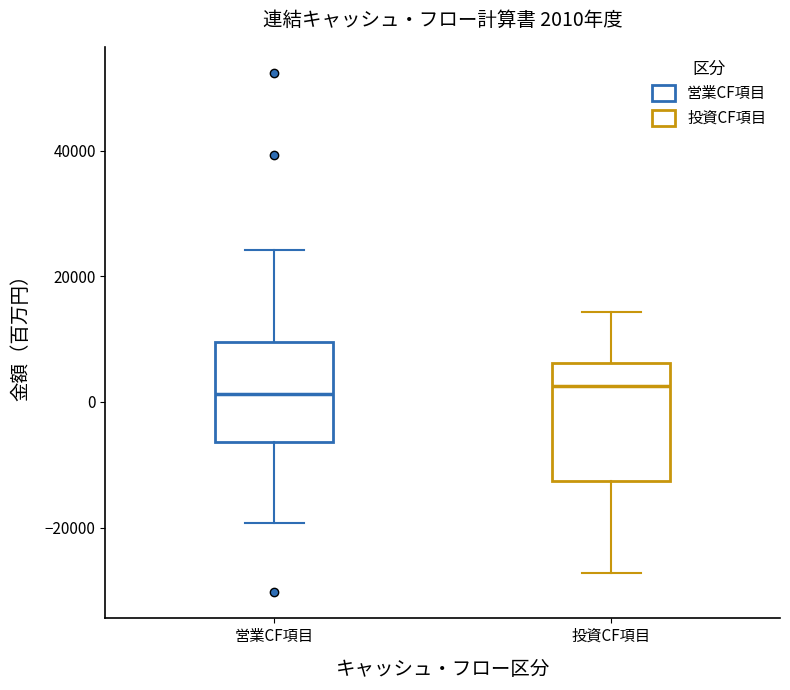

Which box is the tallest, from its lower edge to its upper edge?

投資CF項目